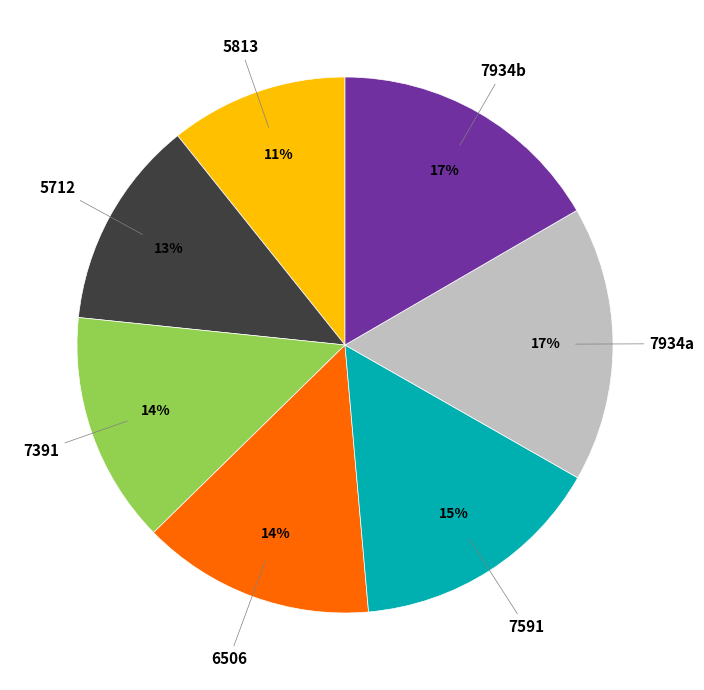

Does 5712 account for over 50% of the chart?

No